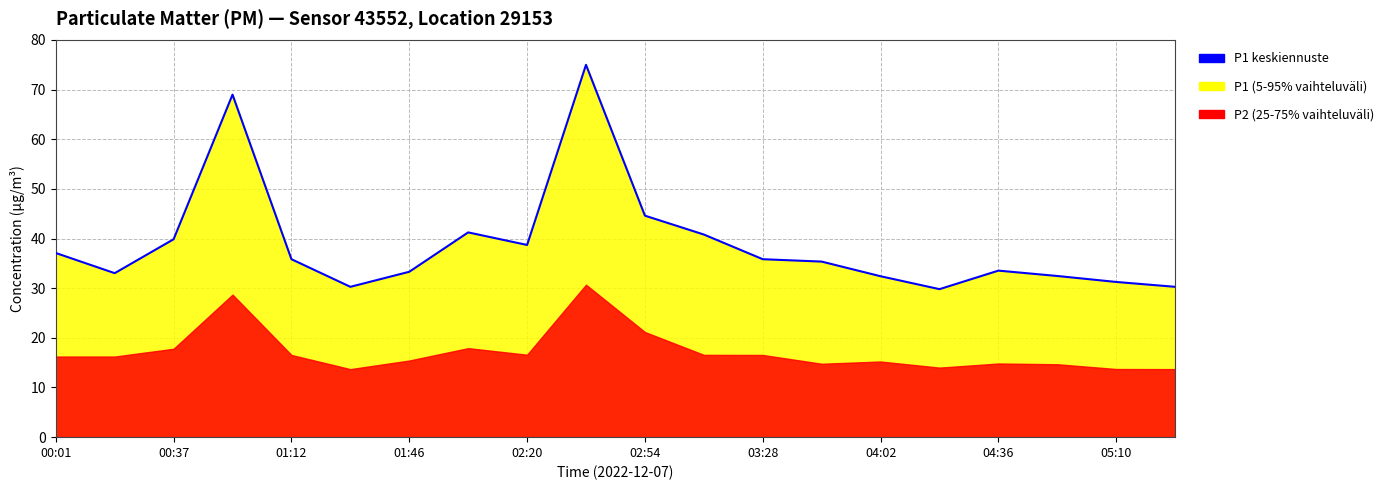

Reading right to left, list all the values displayed in this chart.

30.3	31.2	32.5	33.5	29.8	32.4	35.4	35.8	40.8	44.6	75.0	38.7	41.2	33.3	30.3	35.8	69.0	39.9	33.0	37.1